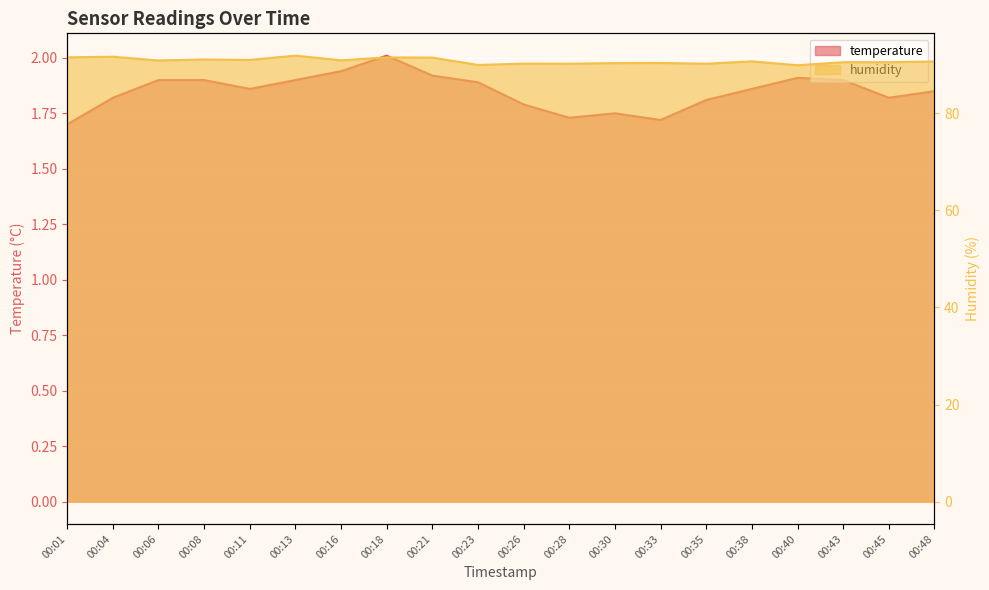

Reading left to right, list all the values displayed in this chart.

temperature: 00:01=1.7	00:04=1.8	00:06=1.9	00:08=1.9	00:11=1.9	00:13=1.9	00:16=1.9	00:18=2.0	00:21=1.9	00:23=1.9	00:26=1.8	00:28=1.7	00:30=1.8	00:33=1.7	00:35=1.8	00:38=1.9	00:40=1.9	00:43=1.9	00:45=1.8	00:48=1.9
humidity: 00:01=91.5	00:04=91.6	00:06=90.9	00:08=91.1	00:11=91.0	00:13=91.8	00:16=90.9	00:18=91.5	00:21=91.5	00:23=89.9	00:26=90.2	00:28=90.2	00:30=90.3	00:33=90.3	00:35=90.2	00:38=90.7	00:40=89.9	00:43=90.5	00:45=90.5	00:48=90.6